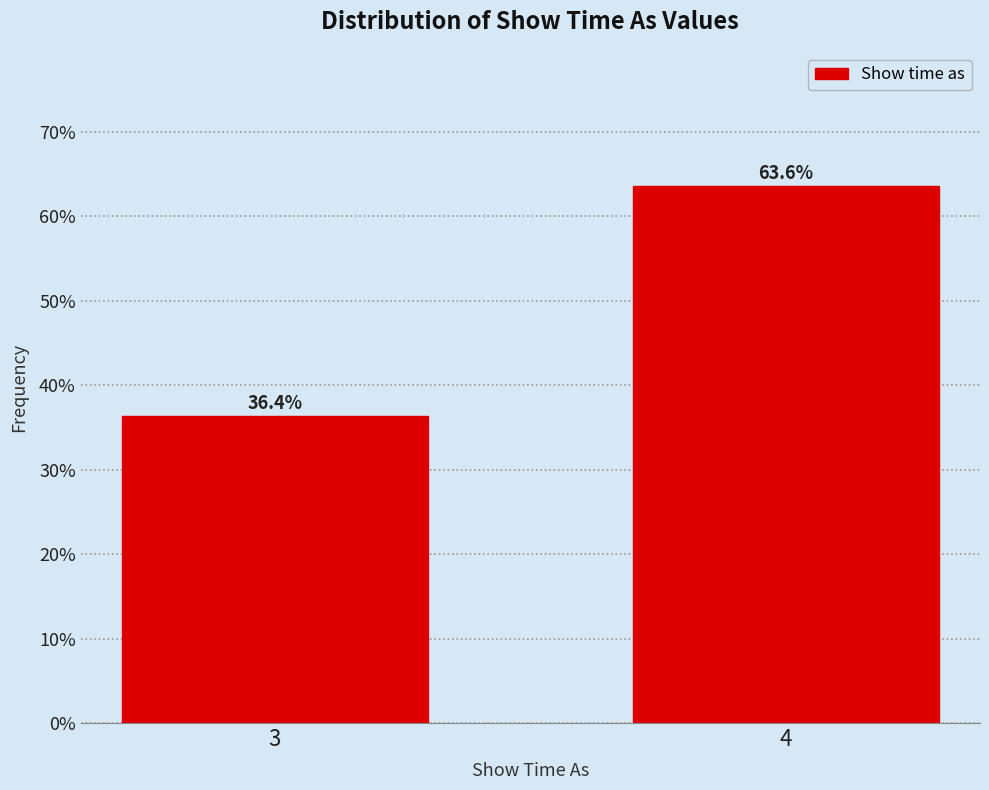

Reading left to right, what are all the values shown in this chart?

36.4	63.6